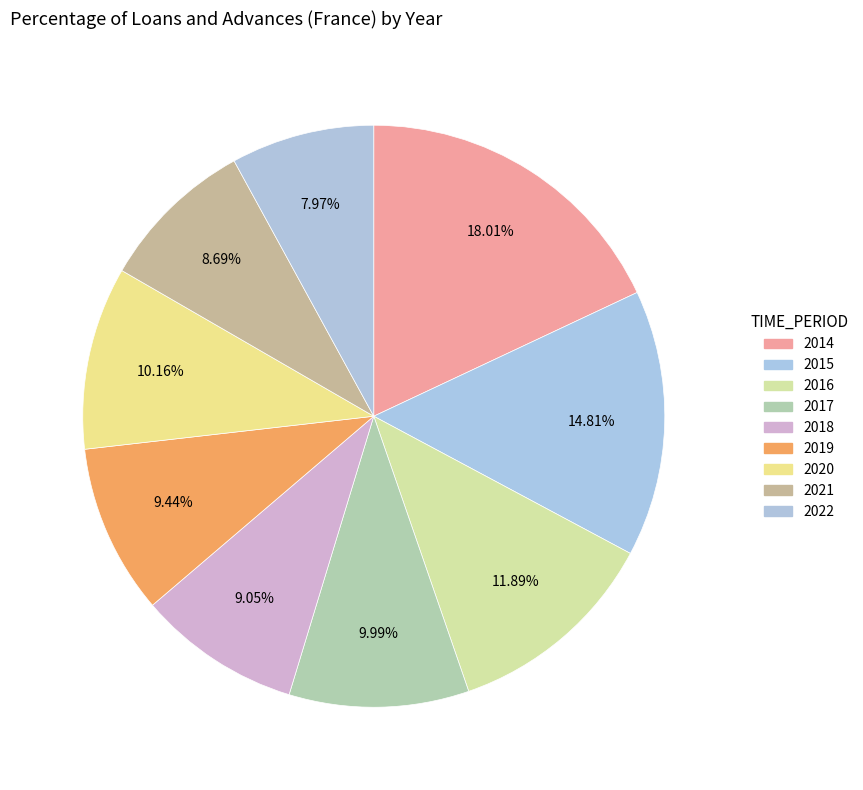

What percentage do 2015 and 2022 together represent?

22.8%